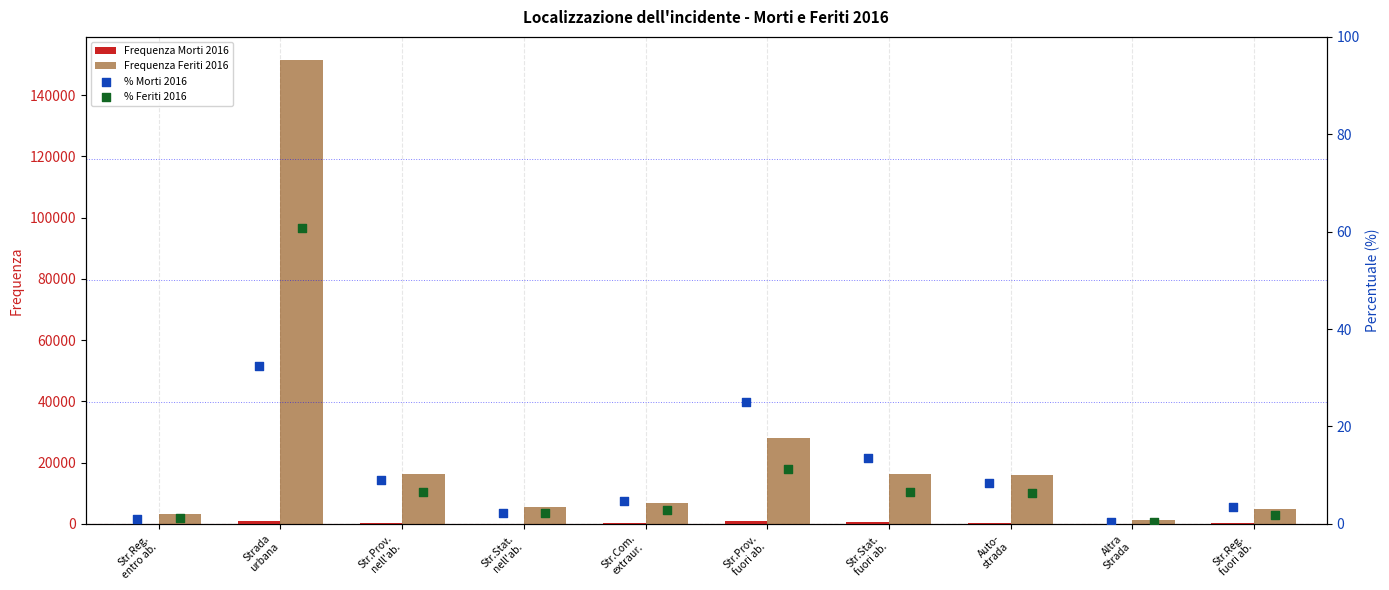

What is the total value across all series at Str.Stat.
nell'ab.?

5698.4